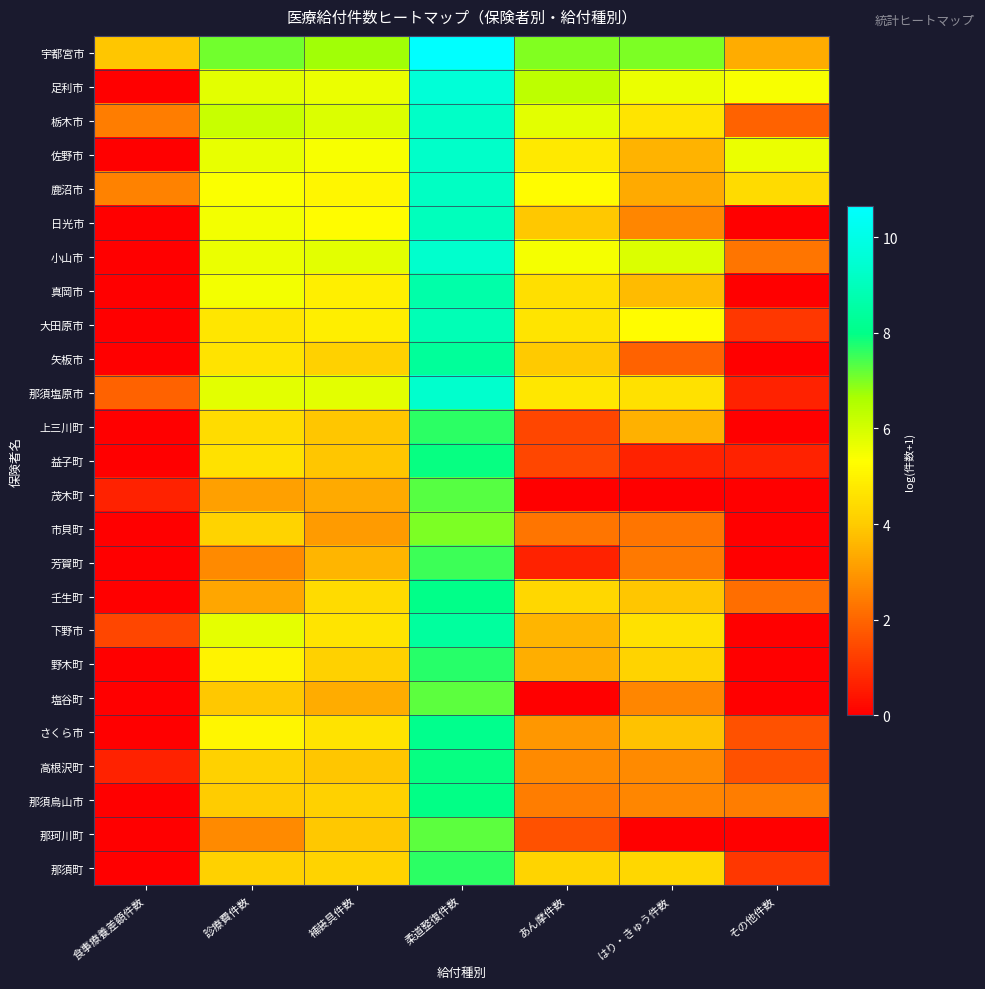

Reading left to right, list all the values displayed in this chart.

宇都宮市: 食事療養差額件数=3.9	診療費件数=7.1	補装具件数=6.7	柔道整復件数=10.7	あん摩件数=7.0	はり・きゅう件数=7.0	その他件数=3.4
足利市: 食事療養差額件数=0.0	診療費件数=5.8	補装具件数=5.7	柔道整復件数=9.6	あん摩件数=6.3	はり・きゅう件数=5.7	その他件数=5.5
栃木市: 食事療養差額件数=2.5	診療費件数=6.2	補装具件数=5.9	柔道整復件数=9.2	あん摩件数=5.8	はり・きゅう件数=4.6	その他件数=1.9
佐野市: 食事療養差額件数=0.0	診療費件数=5.7	補装具件数=5.4	柔道整復件数=9.3	あん摩件数=4.7	はり・きゅう件数=3.5	その他件数=5.7
鹿沼市: 食事療養差額件数=2.6	診療費件数=5.4	補装具件数=5.1	柔道整復件数=9.1	あん摩件数=5.3	はり・きゅう件数=3.3	その他件数=4.4
日光市: 食事療養差額件数=0.0	診療費件数=5.5	補装具件数=5.3	柔道整復件数=9.0	あん摩件数=3.9	はり・きゅう件数=2.6	その他件数=0.0
小山市: 食事療養差額件数=0.0	診療費件数=5.6	補装具件数=5.8	柔道整復件数=9.3	あん摩件数=5.5	はり・きゅう件数=5.9	その他件数=2.3
真岡市: 食事療養差額件数=0.0	診療費件数=5.5	補装具件数=4.9	柔道整復件数=8.7	あん摩件数=4.5	はり・きゅう件数=3.7	その他件数=0.0
大田原市: 食事療養差額件数=0.0	診療費件数=4.7	補装具件数=4.9	柔道整復件数=8.9	あん摩件数=4.6	はり・きゅう件数=5.3	その他件数=1.1
矢板市: 食事療養差額件数=0.0	診療費件数=4.6	補装具件数=4.2	柔道整復件数=8.3	あん摩件数=4.0	はり・きゅう件数=1.9	その他件数=0.0
那須塩原市: 食事療養差額件数=1.9	診療費件数=5.8	補装具件数=5.7	柔道整復件数=9.3	あん摩件数=4.7	はり・きゅう件数=4.6	その他件数=0.7
上三川町: 食事療養差額件数=0.0	診療費件数=4.4	補装具件数=3.9	柔道整復件数=7.7	あん摩件数=1.4	はり・きゅう件数=3.5	その他件数=0.0
益子町: 食事療養差額件数=0.0	診療費件数=4.6	補装具件数=3.9	柔道整復件数=7.9	あん摩件数=1.4	はり・きゅう件数=0.7	その他件数=0.7
茂木町: 食事療養差額件数=0.7	診療費件数=3.1	補装具件数=3.4	柔道整復件数=7.3	あん摩件数=0.0	はり・きゅう件数=0.0	その他件数=0.0
市貝町: 食事療養差額件数=0.0	診療費件数=4.2	補装具件数=3.0	柔道整復件数=7.0	あん摩件数=2.3	はり・きゅう件数=2.3	その他件数=0.0
芳賀町: 食事療養差額件数=0.0	診療費件数=2.7	補装具件数=3.6	柔道整復件数=7.5	あん摩件数=0.7	はり・きゅう件数=2.4	その他件数=0.0
壬生町: 食事療養差額件数=0.0	診療費件数=3.3	補装具件数=4.4	柔道整復件数=8.0	あん摩件数=4.3	はり・きゅう件数=3.9	その他件数=2.2
下野市: 食事療養差額件数=1.4	診療費件数=5.7	補装具件数=4.6	柔道整復件数=8.4	あん摩件数=3.6	はり・きゅう件数=4.6	その他件数=0.0
野木町: 食事療養差額件数=0.0	診療費件数=5.0	補装具件数=4.1	柔道整復件数=7.7	あん摩件数=3.4	はり・きゅう件数=4.2	その他件数=0.0
塩谷町: 食事療養差額件数=0.0	診療費件数=4.0	補装具件数=3.4	柔道整復件数=7.3	あん摩件数=0.0	はり・きゅう件数=2.6	その他件数=0.0
さくら市: 食事療養差額件数=0.0	診療費件数=5.1	補装具件数=4.6	柔道整復件数=8.1	あん摩件数=3.0	はり・きゅう件数=3.8	その他件数=1.6
高根沢町: 食事療養差額件数=0.7	診療費件数=4.2	補装具件数=3.9	柔道整復件数=7.9	あん摩件数=2.7	はり・きゅう件数=2.7	その他件数=1.6
那須烏山市: 食事療養差額件数=0.0	診療費件数=4.0	補装具件数=4.1	柔道整復件数=8.0	あん摩件数=2.5	はり・きゅう件数=2.6	その他件数=2.5
那珂川町: 食事療養差額件数=0.0	診療費件数=2.7	補装具件数=4.0	柔道整復件数=7.3	あん摩件数=1.6	はり・きゅう件数=0.0	その他件数=0.0
那須町: 食事療養差額件数=0.0	診療費件数=4.1	補装具件数=4.2	柔道整復件数=7.6	あん摩件数=4.2	はり・きゅう件数=4.3	その他件数=1.1